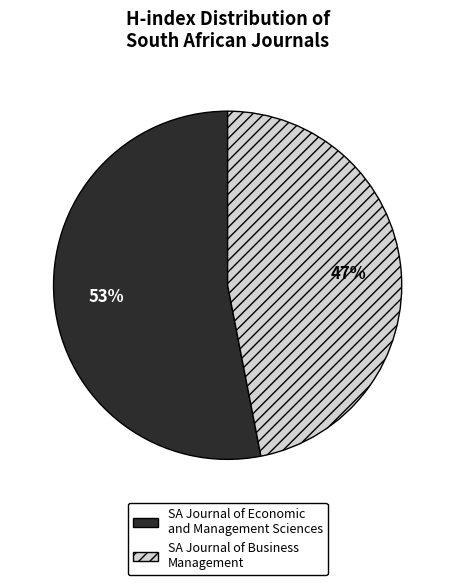

To the nearest percent, what is the difference between the largest and smallest slice percentages?

6%